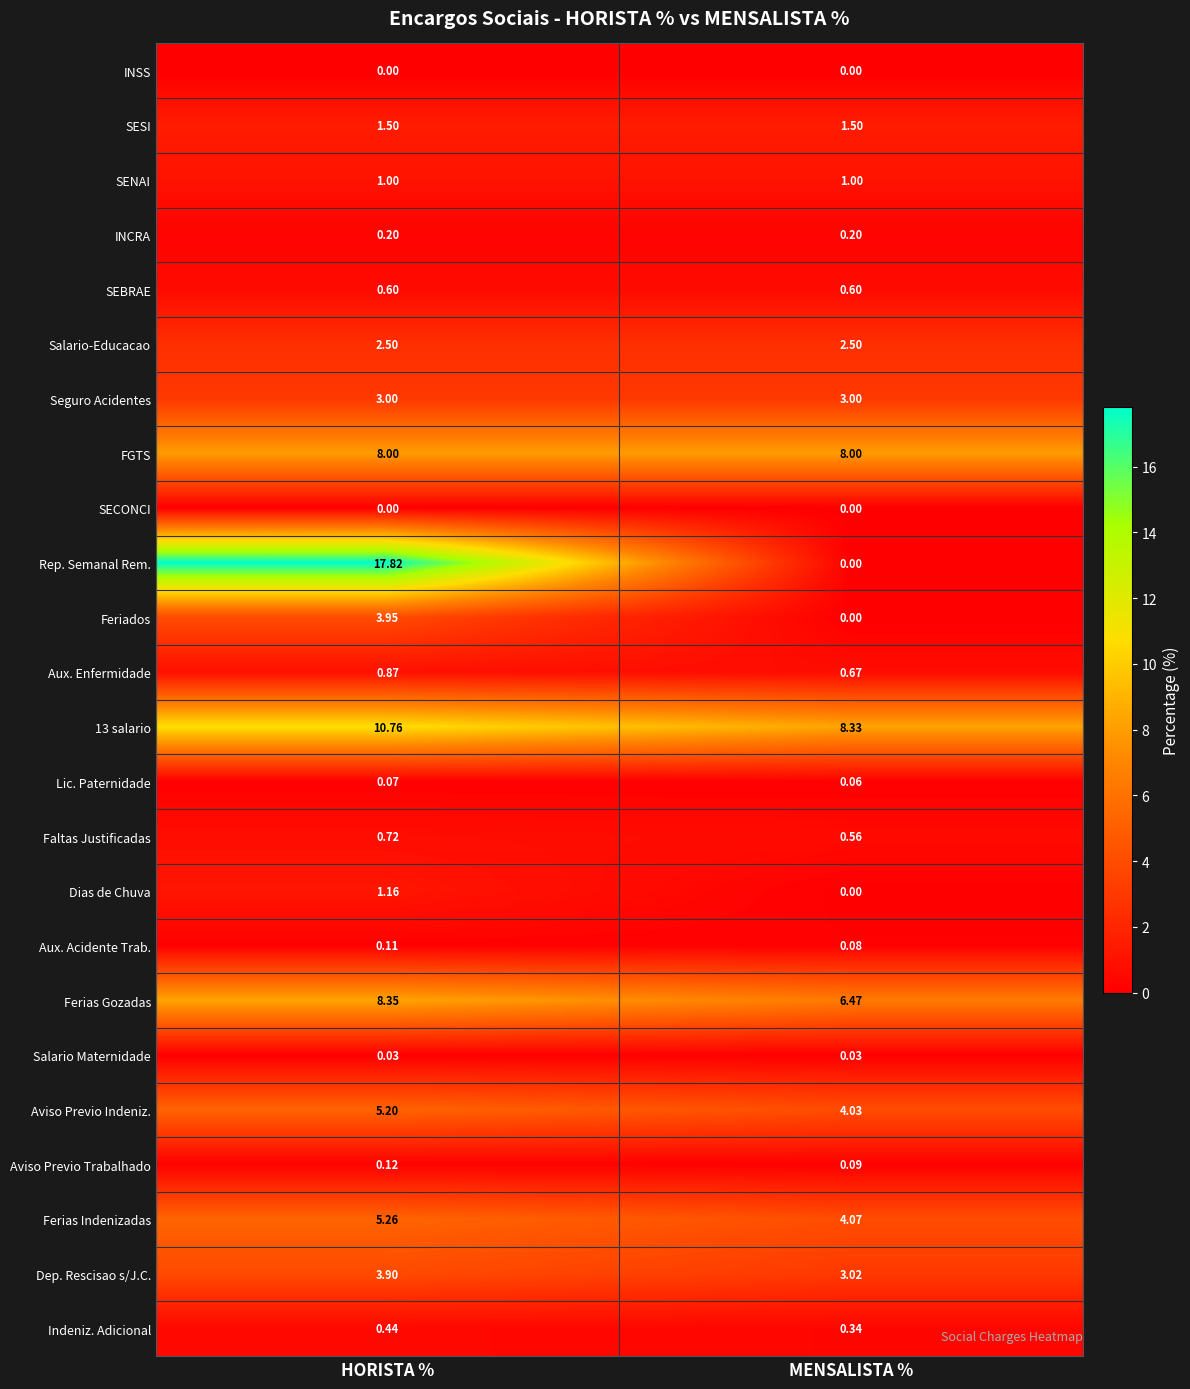

At which label is Aviso Previo Trabalhado closest to 0?

MENSALISTA %